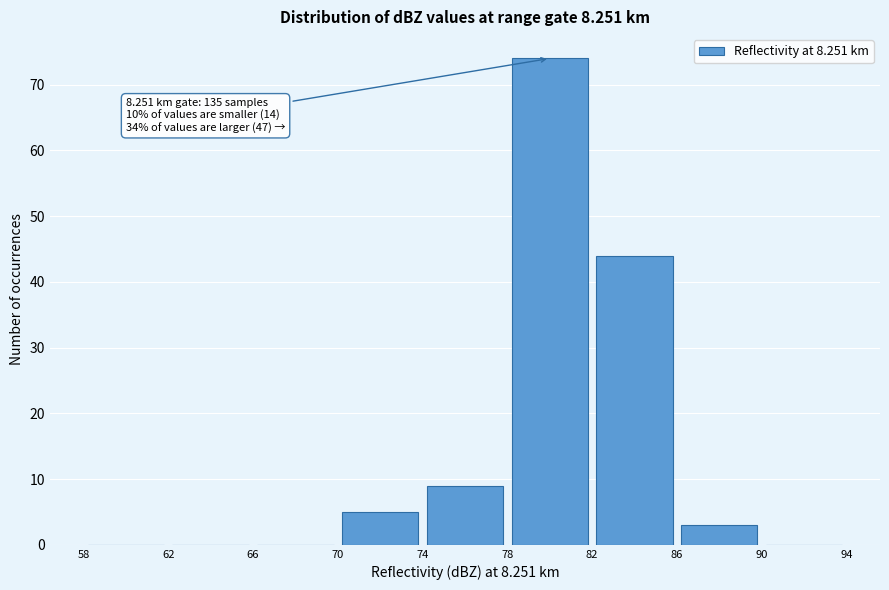

Which range on the x-axis has the tallest bar?

78 to 82